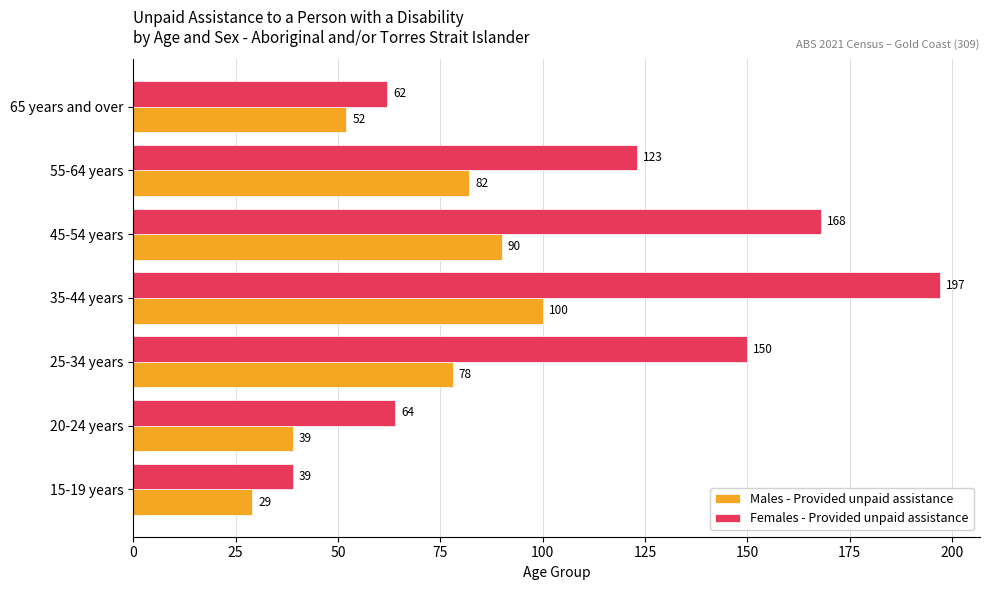

List the series in order of their peak value, lowest first.

Males - Provided unpaid assistance, Females - Provided unpaid assistance